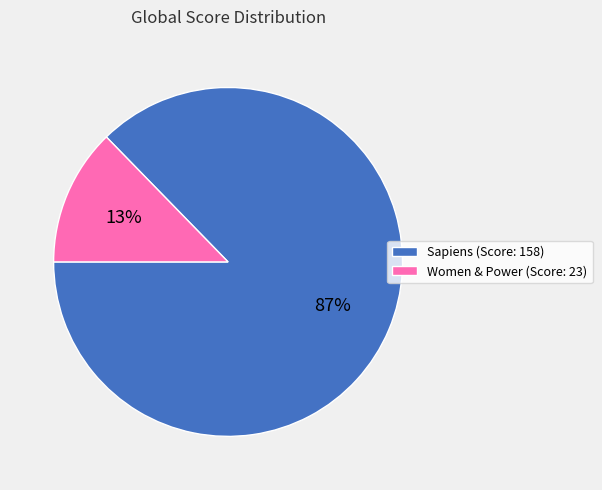

Which category has the smallest portion of the pie?

Women & Power (Score: 23)